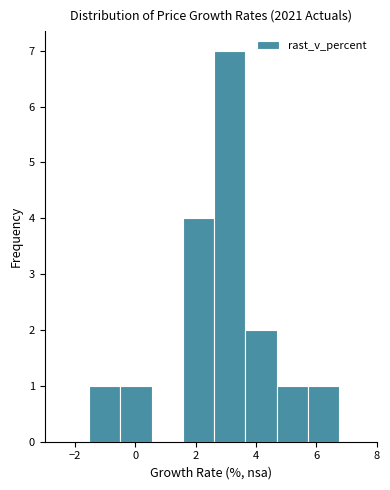

Reading left to right, transcribe this chart: for each bar, give the range it covers on the x-axis and its height. Neither the bar edges nor the heights are printed on the chart, so give them approximately, as read against the axes.

-1.6 to -0.4: 1
-0.4 to 0.6: 1
0.6 to 1.6: 0
1.6 to 2.6: 4
2.6 to 3.6: 7
3.6 to 4.6: 2
4.6 to 5.8: 1
5.8 to 6.8: 1